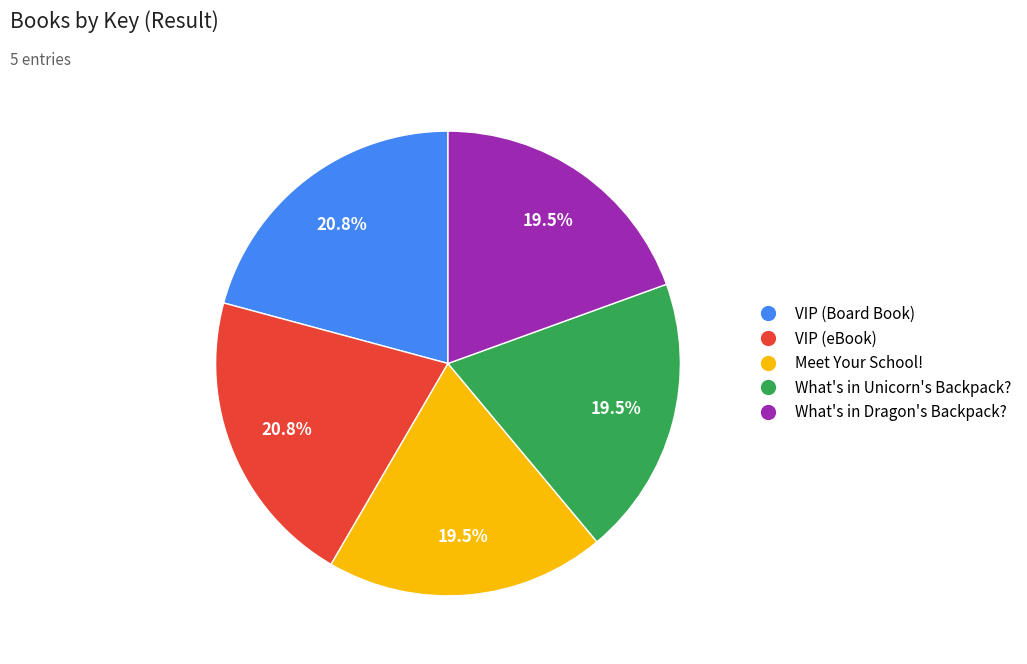

The Meet Your School! slice represents 8% of the pie. True or false?

False